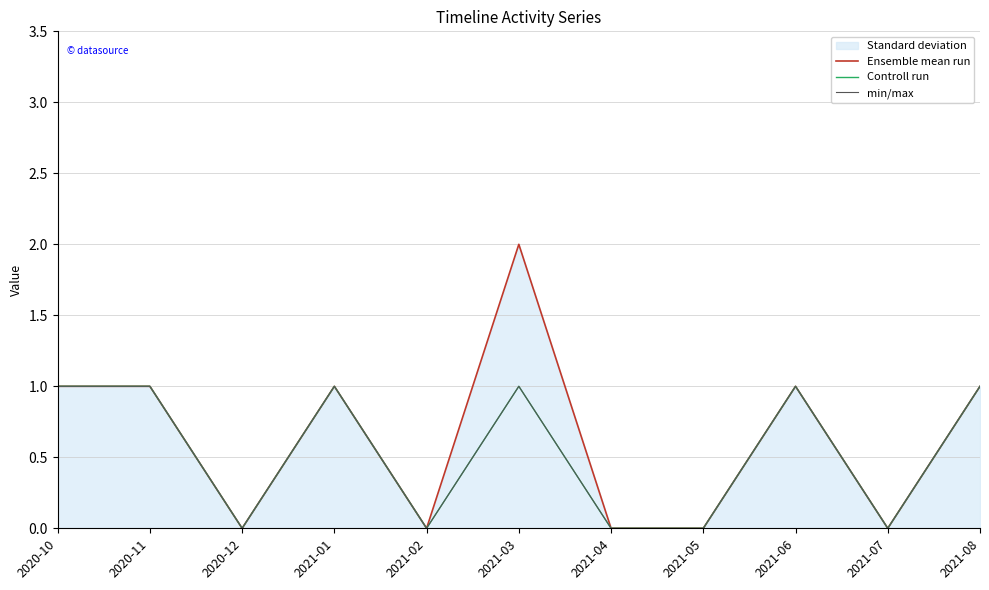

Does the chart have visible grid lines?

Yes